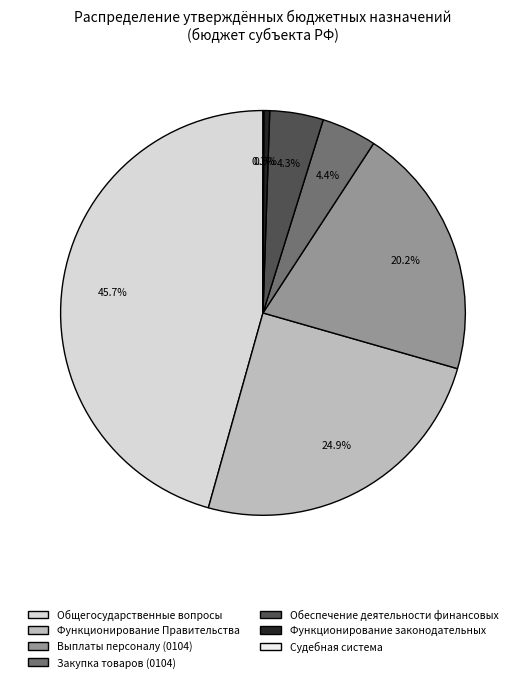

Rank the categories by value from highest to lowest.

ОБЩЕГОСУДАРСТВЕННЫЕ ВОПРОСЫ, Функционирование Правительства, Расходы на выплаты персоналу (0104), Закупка товаров (0104), Обеспечение деятельности финансовых, Функционирование законодательных, Судебная система